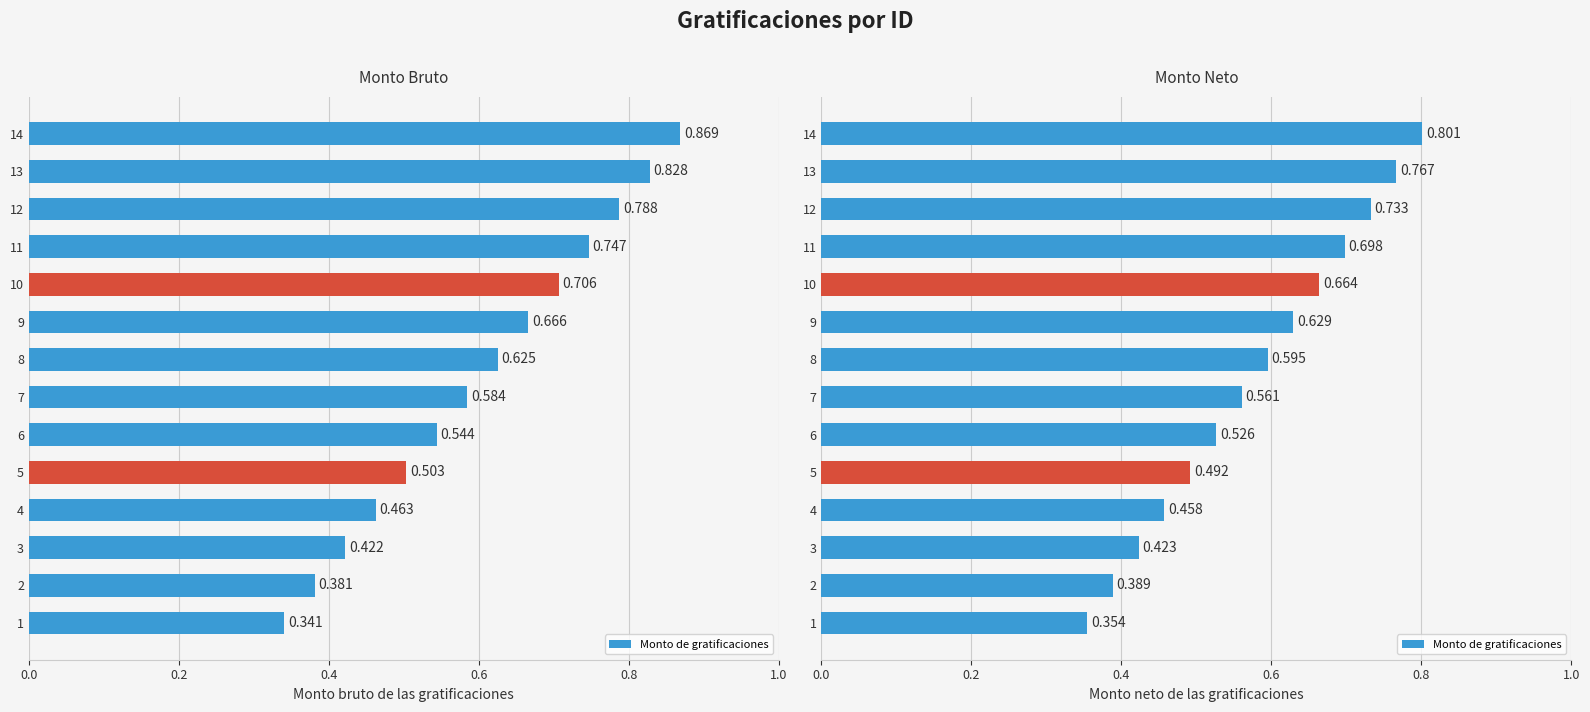

Between 5 and 4, which is larger?

5